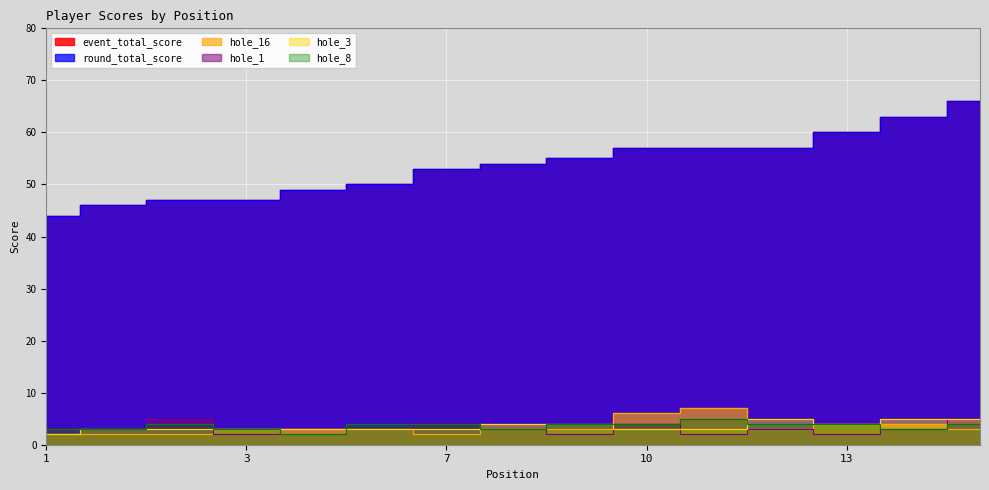

Which series has the widest spread of values?

event_total_score